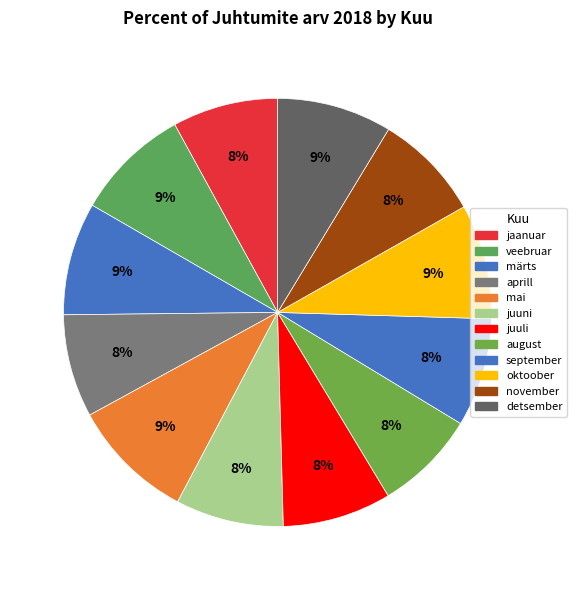

Count the number of slices in the pie.

12